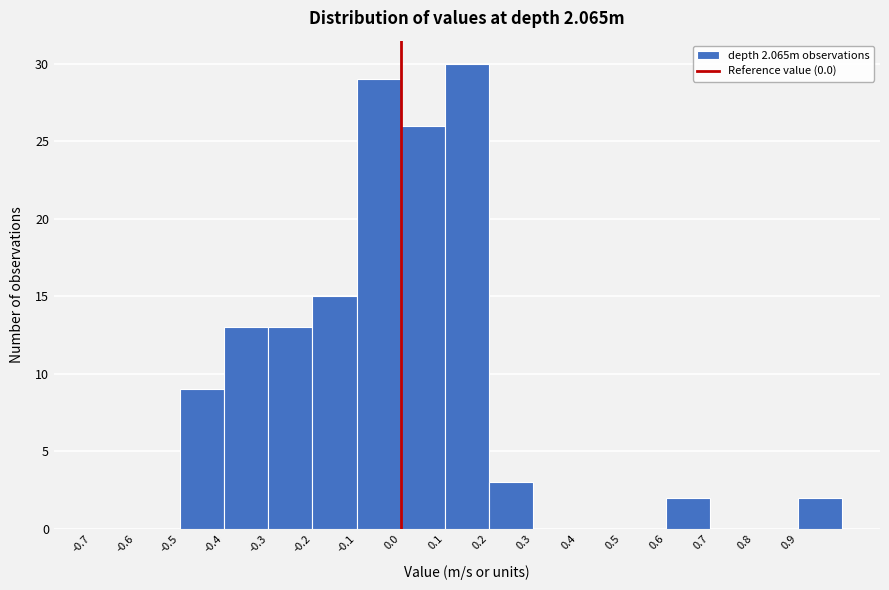

Which range on the x-axis has the tallest bar?

0.1 to 0.2